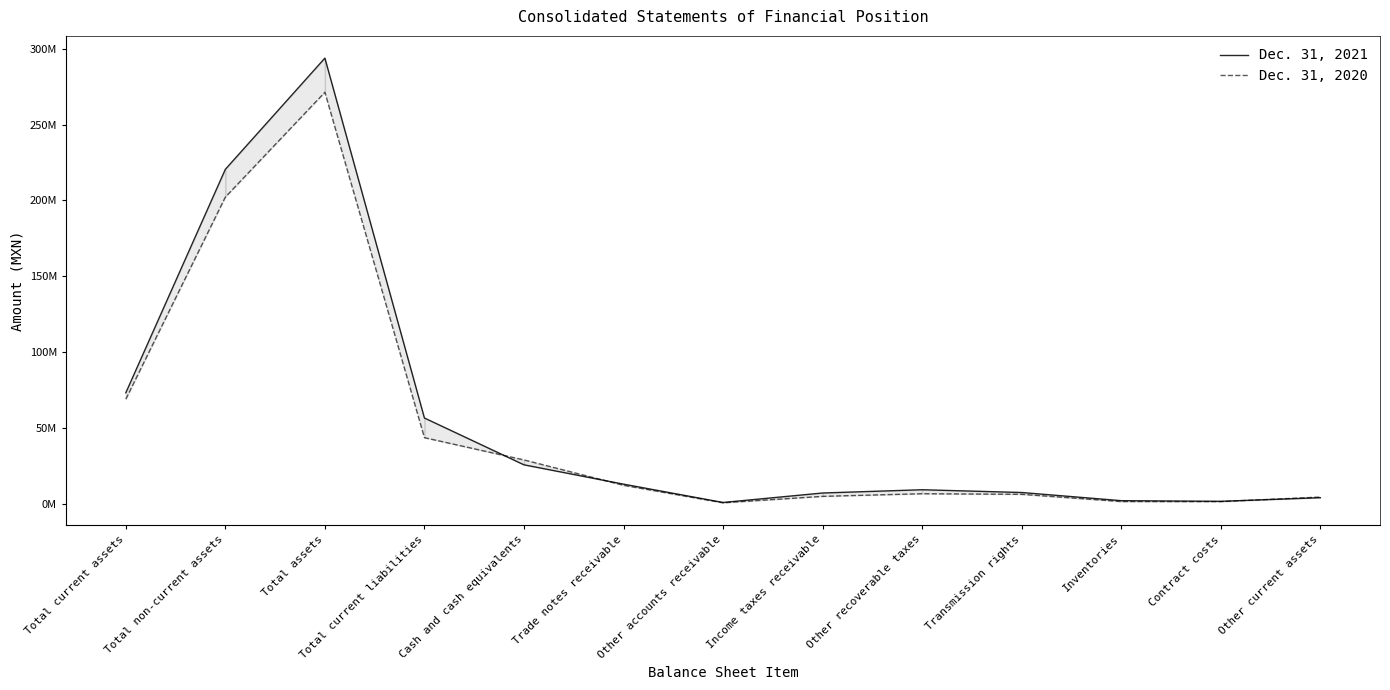

Which has a higher value, Other recoverable taxes or Inventories?

Other recoverable taxes